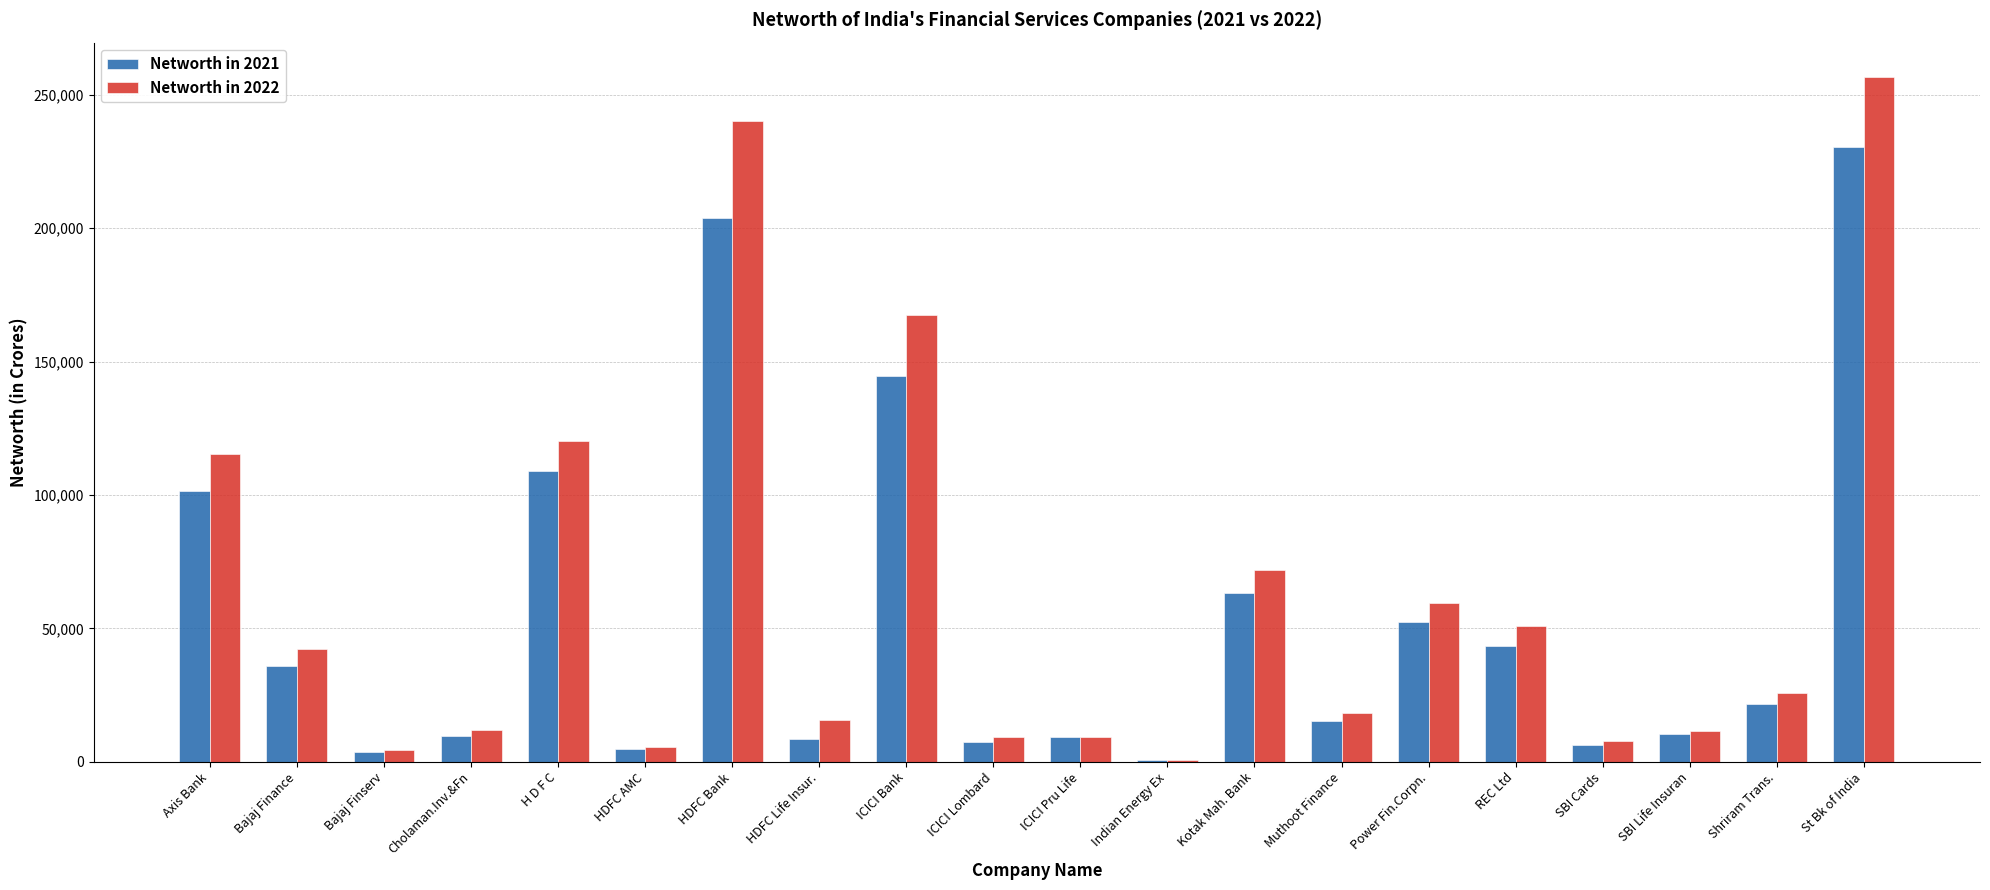

At which category is the sum across all series the highest?

St Bk of India